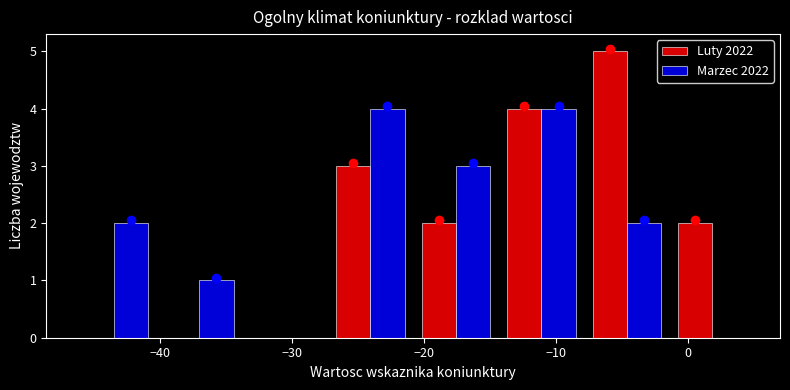

Reading left to right, list every range on the x-axis with the height of the bar of each series over it. Neither the bar edges nor the heights are printed on the chart, so give them approximately, as read against the axes.

-47 to -40: Luty 2022=0	Marzec 2022=2
-40 to -34: Luty 2022=0	Marzec 2022=1
-34 to -27: Luty 2022=0	Marzec 2022=0
-27 to -21: Luty 2022=3	Marzec 2022=4
-21 to -14: Luty 2022=2	Marzec 2022=3
-14 to -8: Luty 2022=4	Marzec 2022=4
-8 to -1: Luty 2022=5	Marzec 2022=2
-1 to 5: Luty 2022=2	Marzec 2022=0